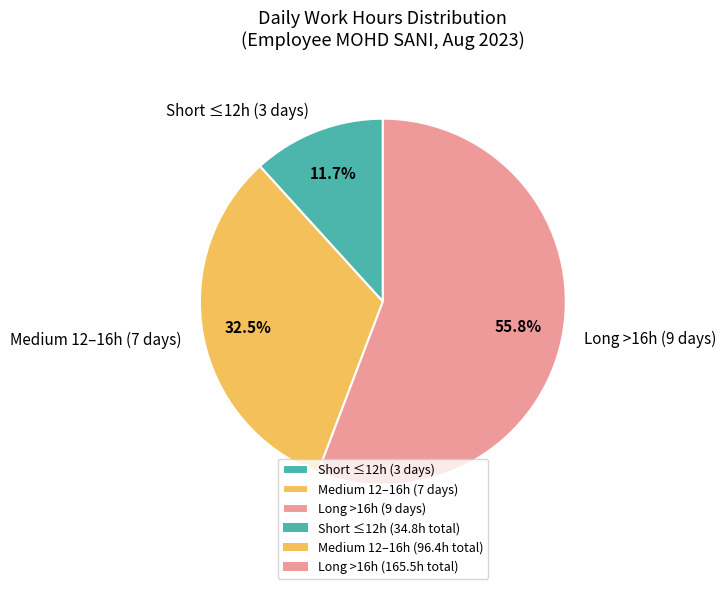

Which slice is the largest?

Long >16h (9 days)